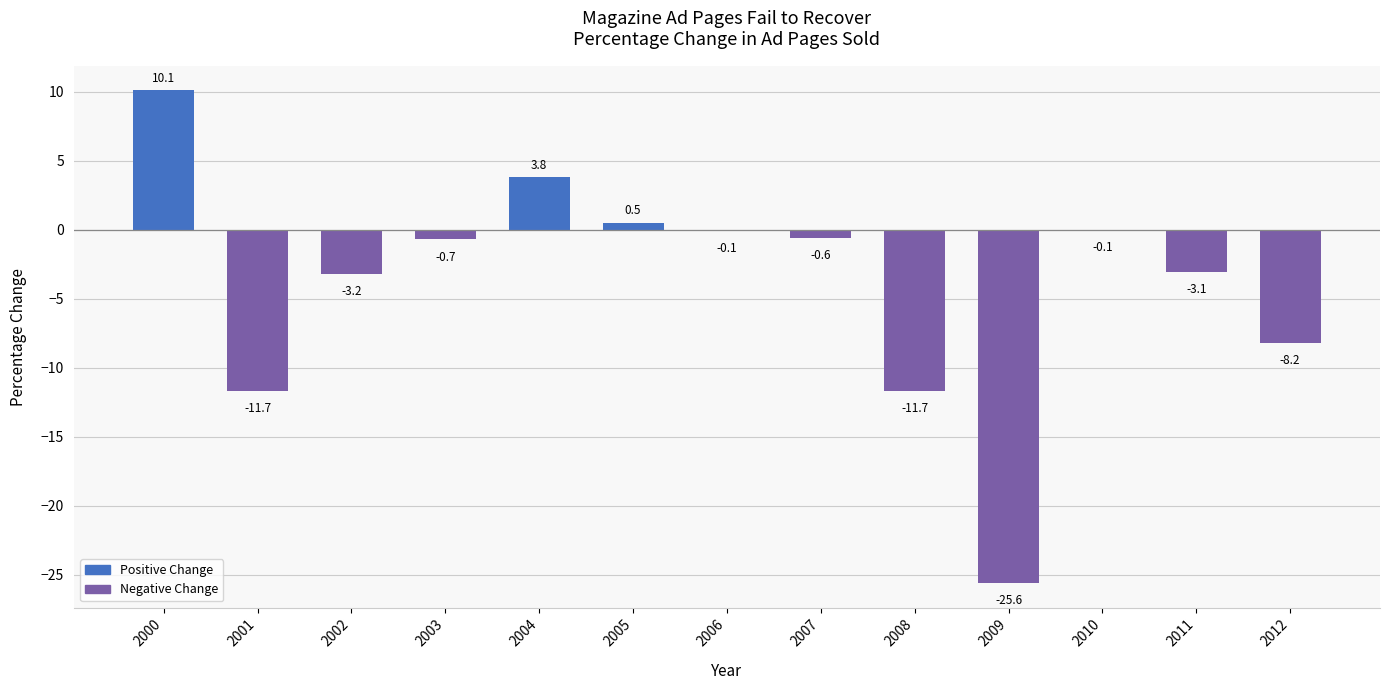

What is the greatest value displayed?

10.1